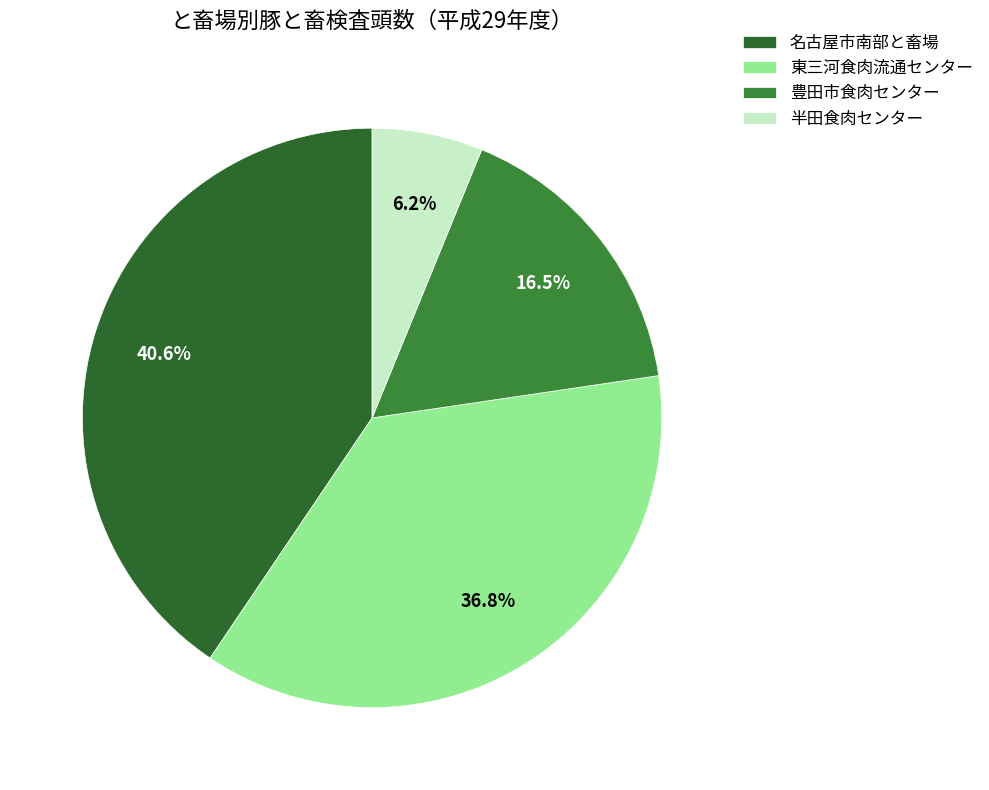

To the nearest percent, what percentage of the pie is 名古屋市南部と畜場?

41%